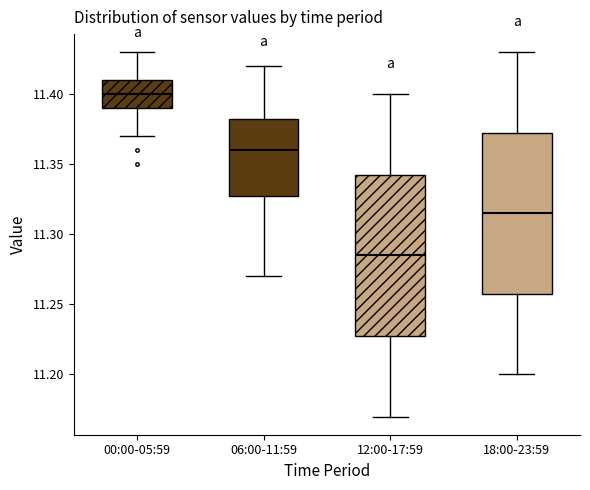

Which box has the highest median line?

00:00-05:59